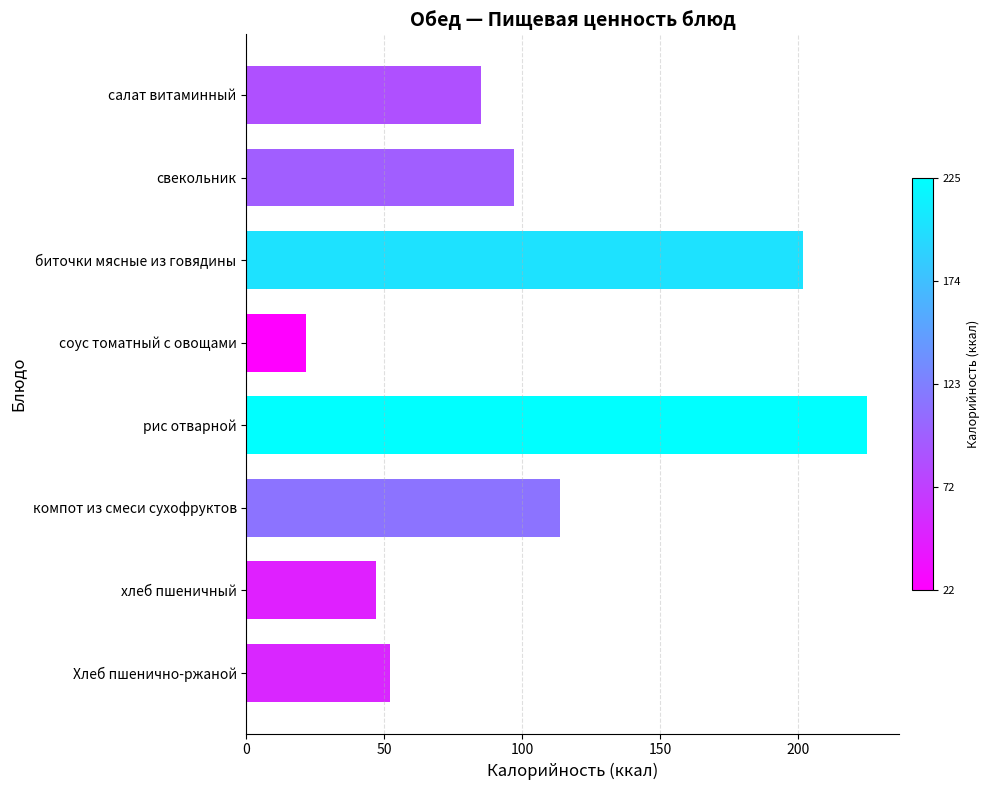

The value at салат витаминный is 85.2. True or false?

True